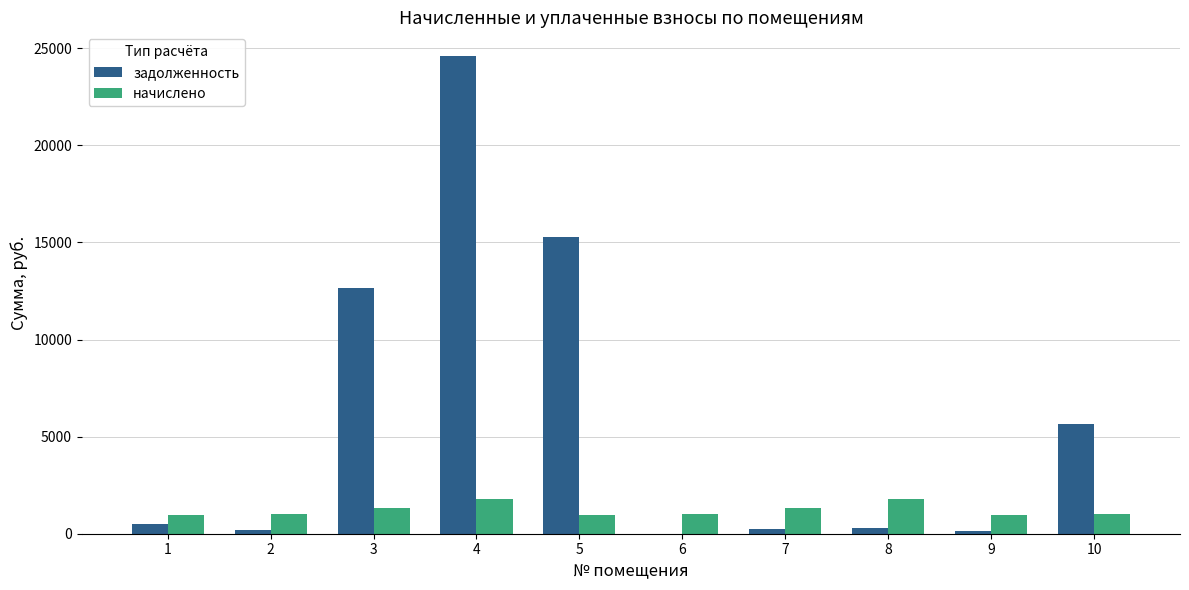

At which category is the sum across all series the highest?

4